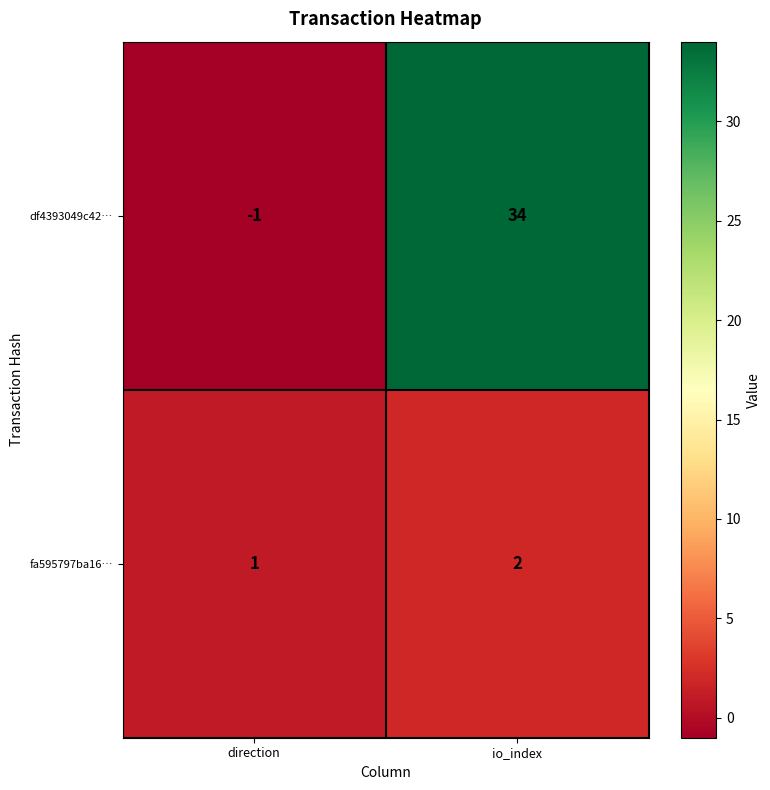

What is the difference between the highest and lowest values at io_index?

32